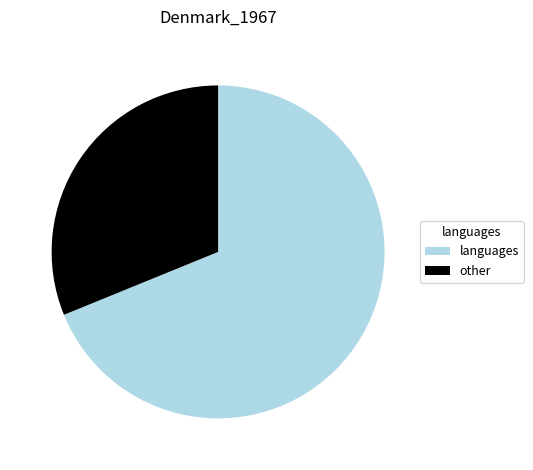

Is it true that other is 39% of the pie?

False